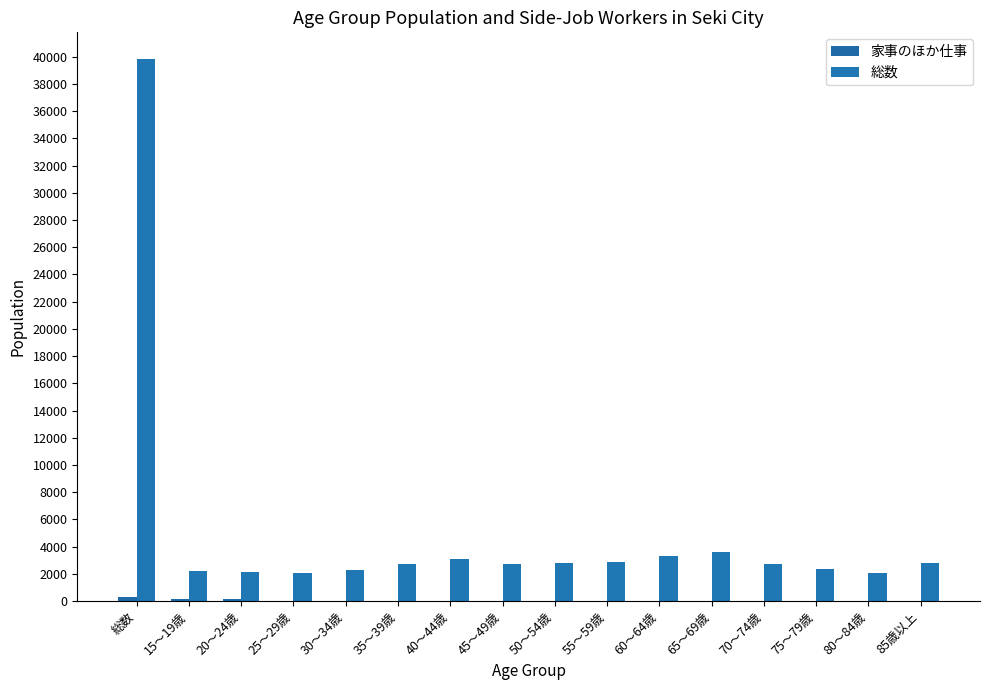

Reading left to right, list all the values displayed in this chart.

家事のほか仕事: 273	133	128	6	1	1	1	1	1	0	0	1	0	0	0	0
総数: 39795	2203	2131	2096	2281	2697	3076	2757	2814	2893	3331	3598	2688	2361	2049	2820